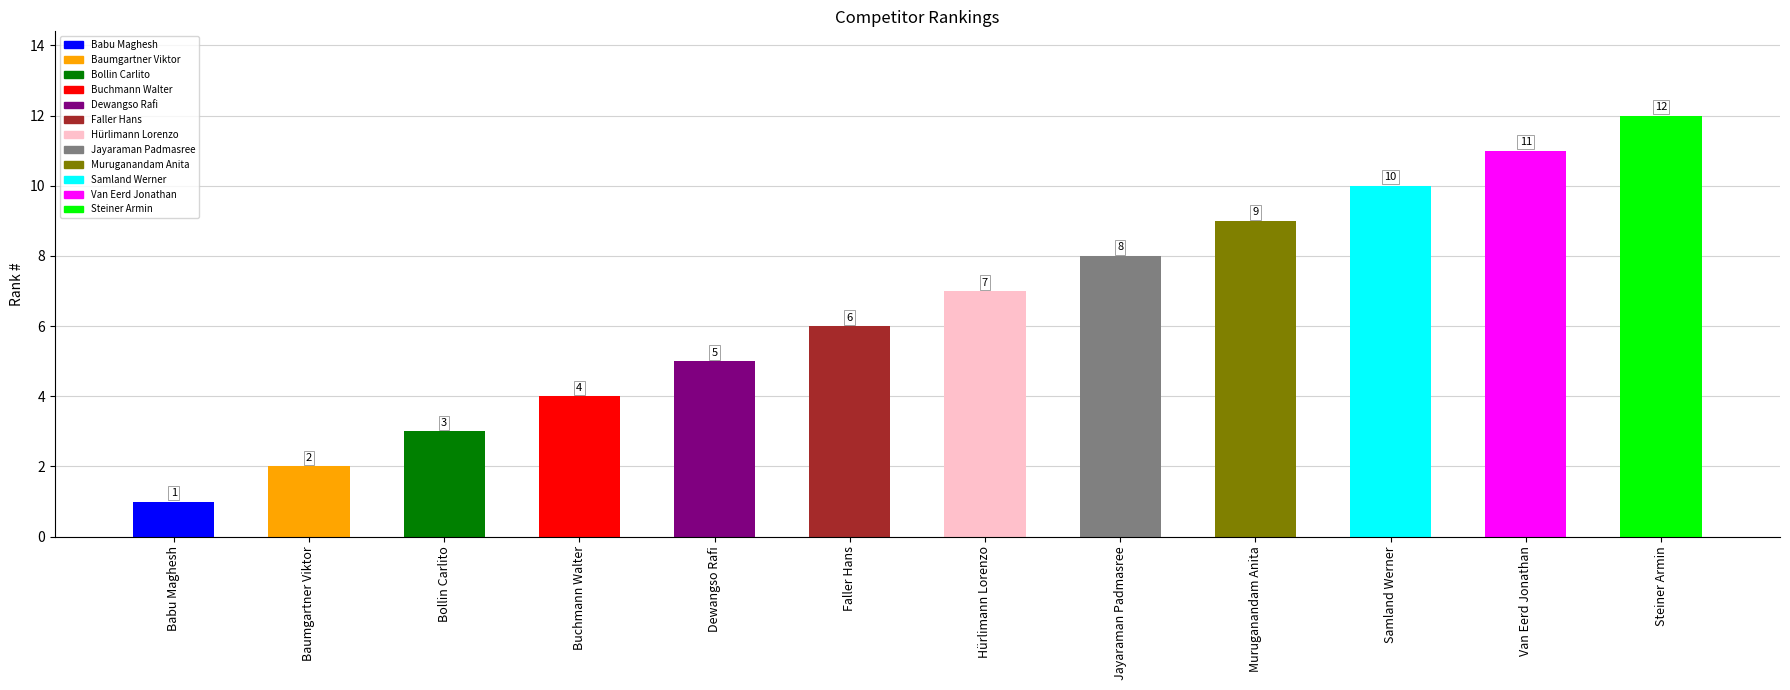

What is the smallest value displayed?

1